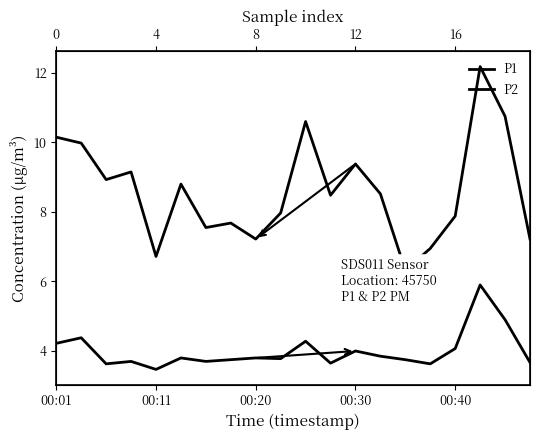

What is the label of the 13th point from the left?

00:30